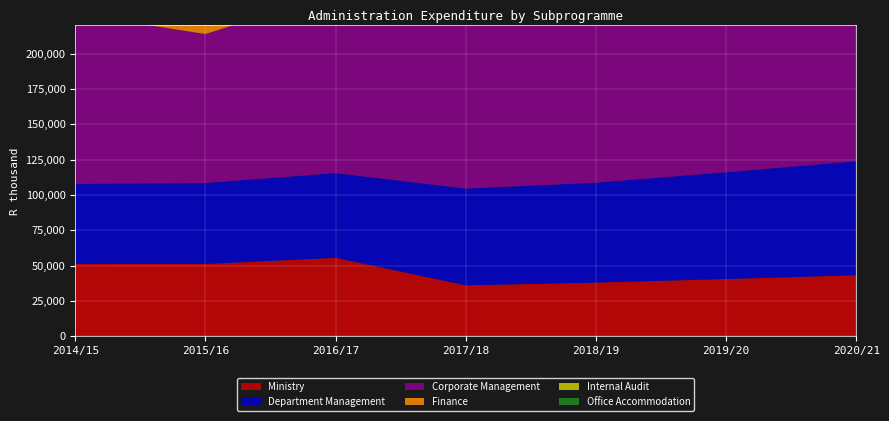

Reading left to right, transcribe all the data shown in this chart.

Ministry: 2014/15=51101	2015/16=51171	2016/17=55513	2017/18=36018	2018/19=37971	2019/20=40503	2020/21=43197
Department Management: 2014/15=56734	2015/16=57339	2016/17=59941	2017/18=68504	2018/19=70719	2019/20=75584	2020/21=80684
Corporate Management: 2014/15=120456	2015/16=105414	2016/17=127787	2017/18=146642	2018/19=151754	2019/20=160246	2020/21=170345
Finance: 2014/15=55442	2015/16=54383	2016/17=60537	2017/18=65020	2018/19=67485	2019/20=71726	2020/21=76194
Internal Audit: 2014/15=7760	2015/16=8946	2016/17=9548	2017/18=14346	2018/19=15072	2019/20=16040	2020/21=17187
Office Accommodation: 2014/15=39255	2015/16=27800	2016/17=36420	2017/18=38258	2018/19=40245	2019/20=42275	2020/21=44380